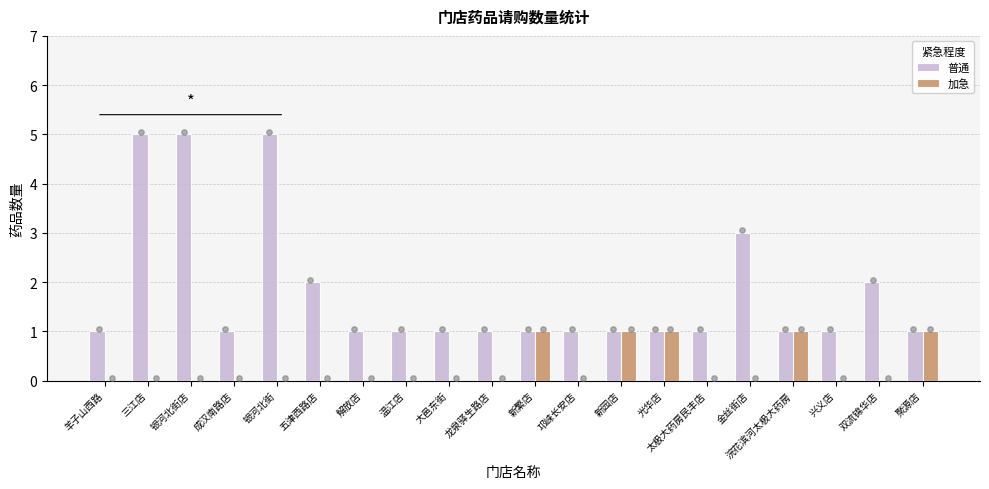

What are all the series names shown in the legend?

普通, 加急